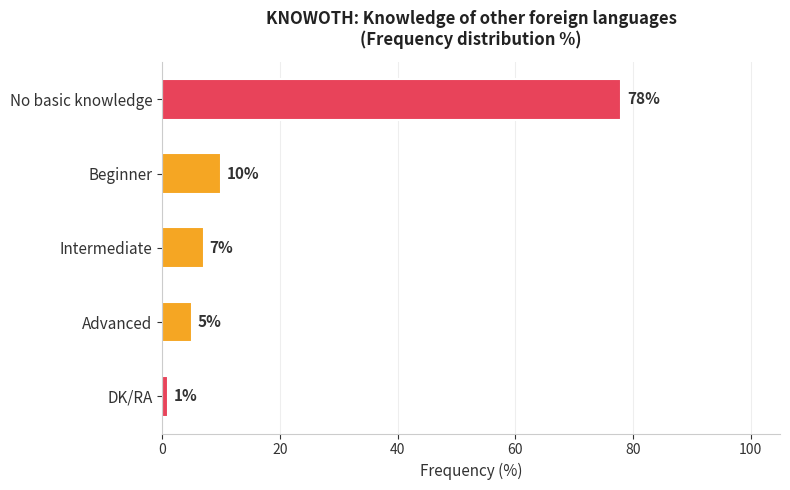

What is the change in value from No basic knowledge to Beginner?

-68